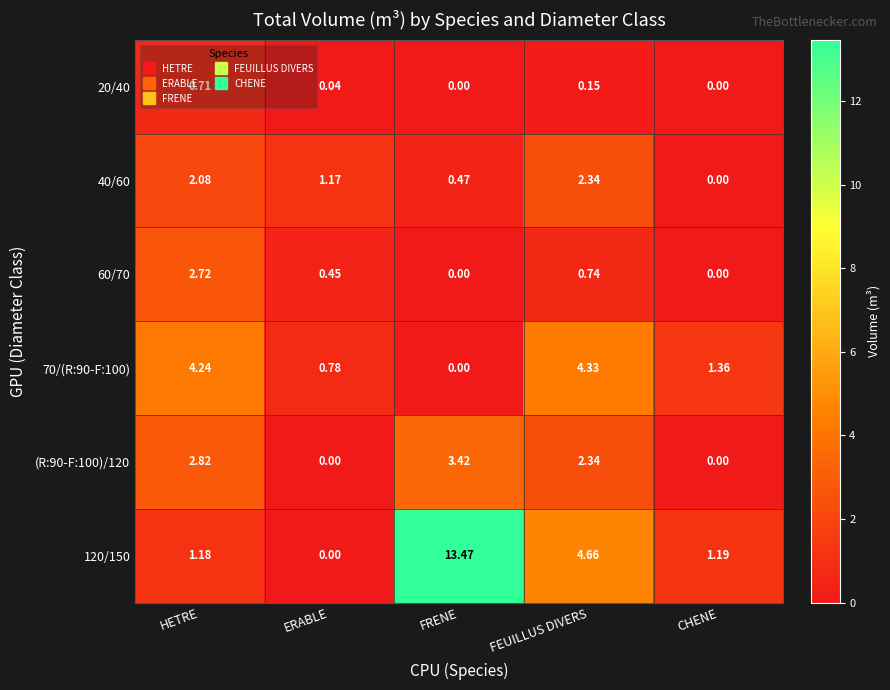

Which series has the largest range (max minus min)?

120/150